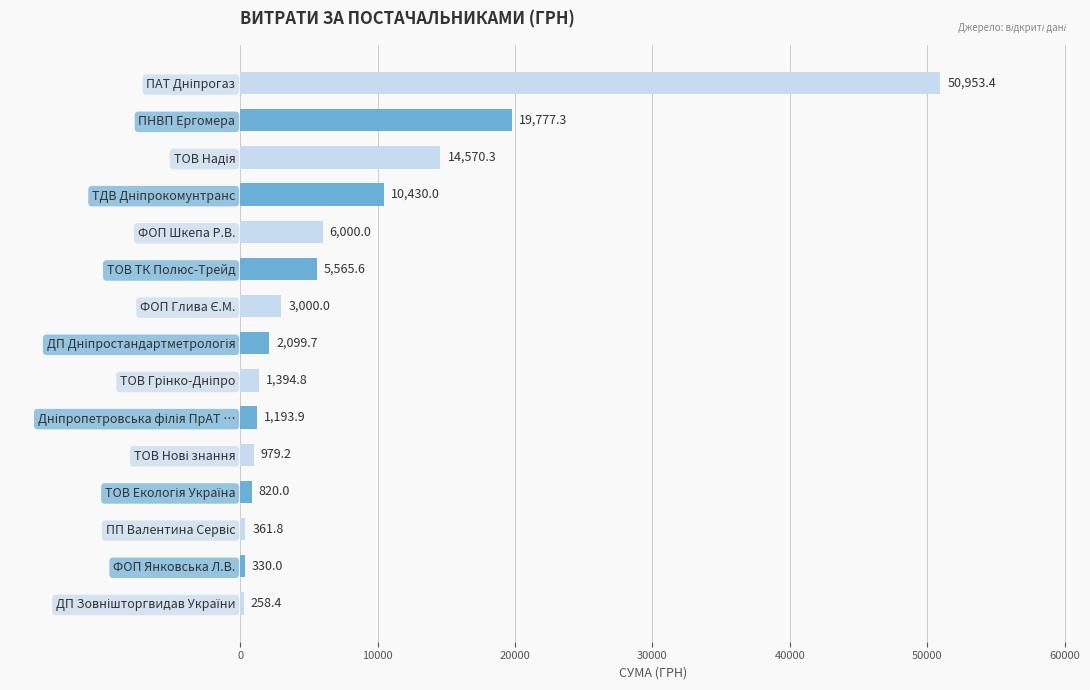

At which label is the value closest to 25605?

ПНВП Ергомера